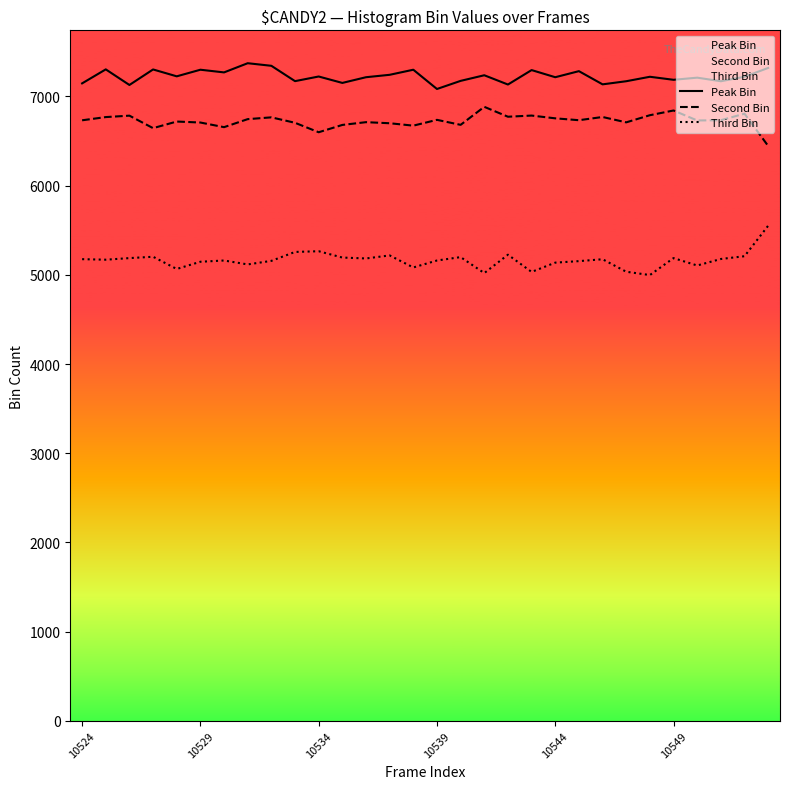

List the series in order of their overall mean, lowest first.

Third Bin, Second Bin, Peak Bin